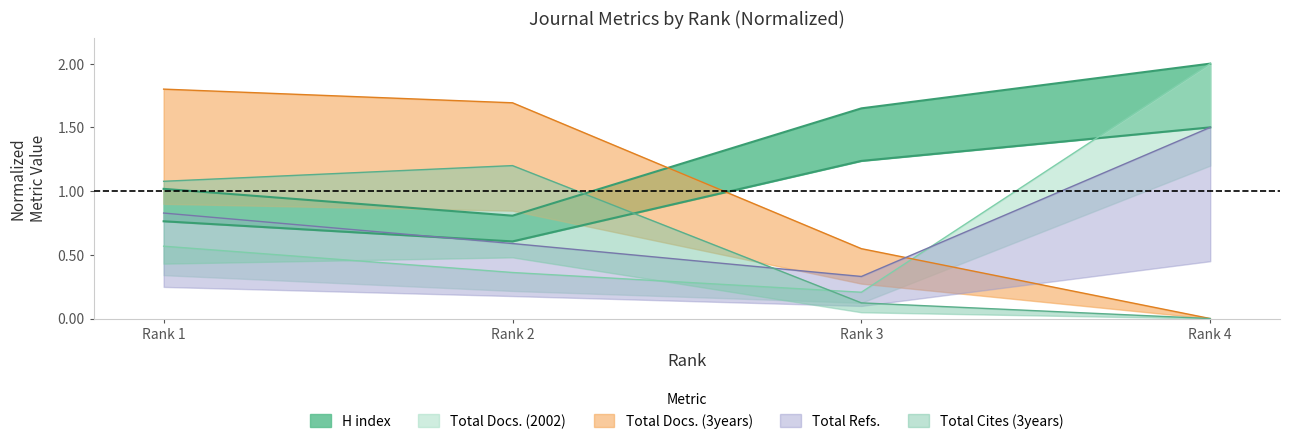

What is the value of the Total Docs. (2002) point at the 4th from the left?

2.0